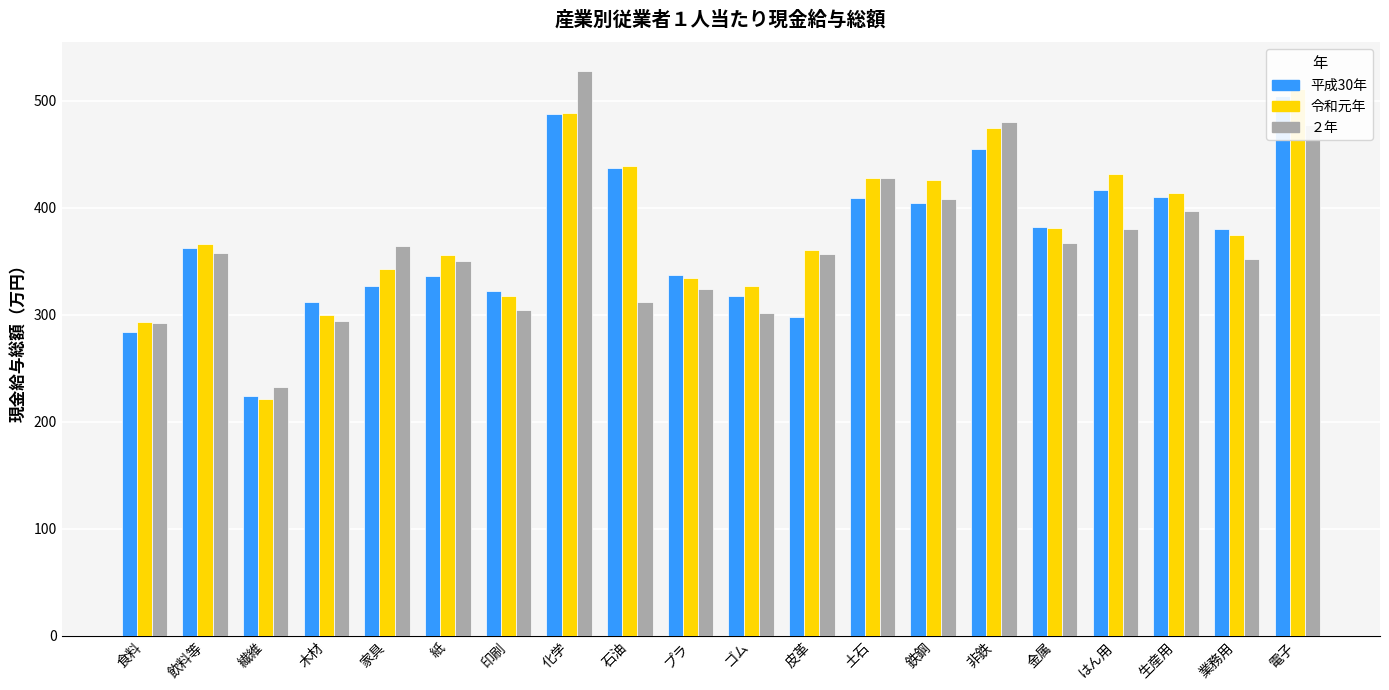

What is the sum of the 令和元年 values at ゴム and 木材?

627